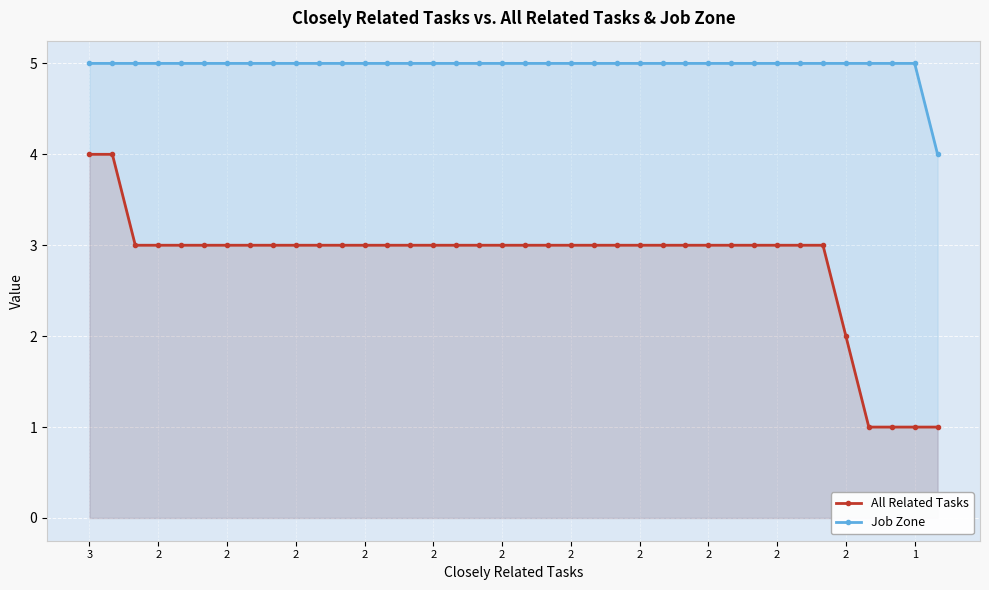

Does the chart display data point markers on the line(s)?

Yes